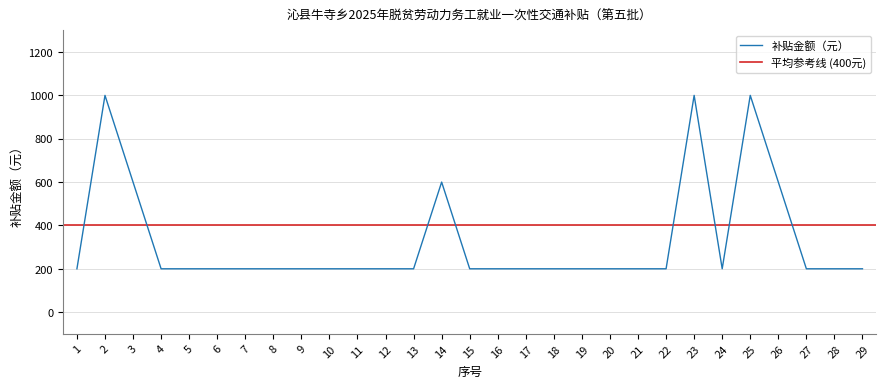

How many points are lower than both their immediate neighbors (excluding endpoints)?

1